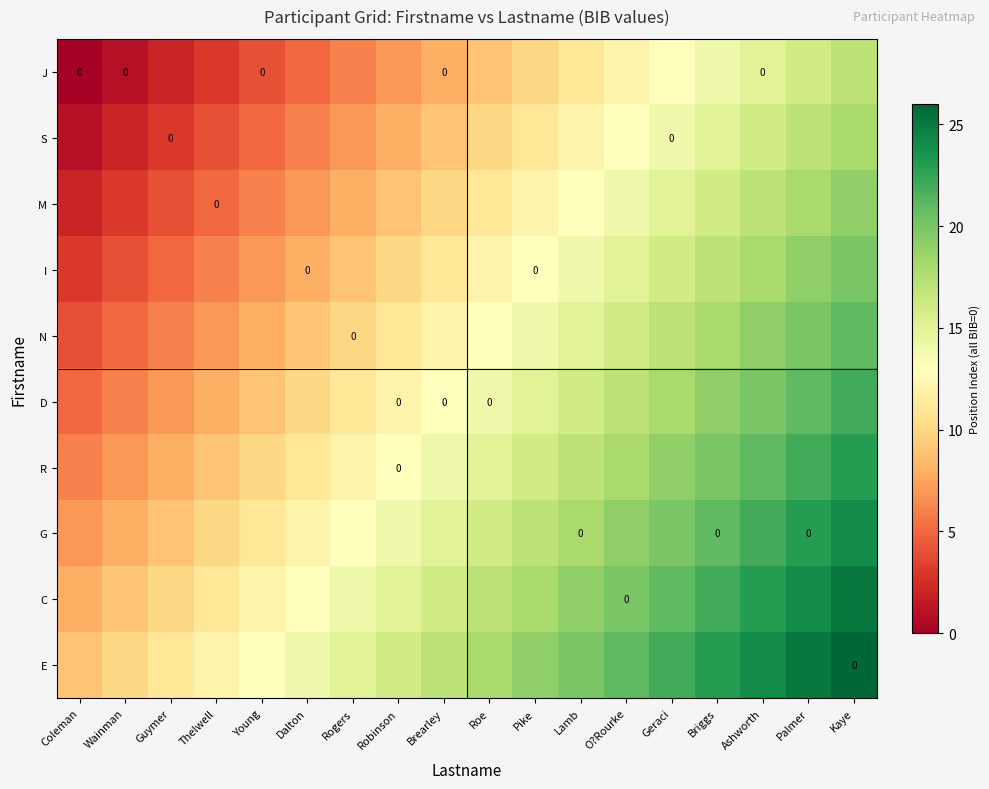

What is the difference between the M values at Dalton and Palmer?

11